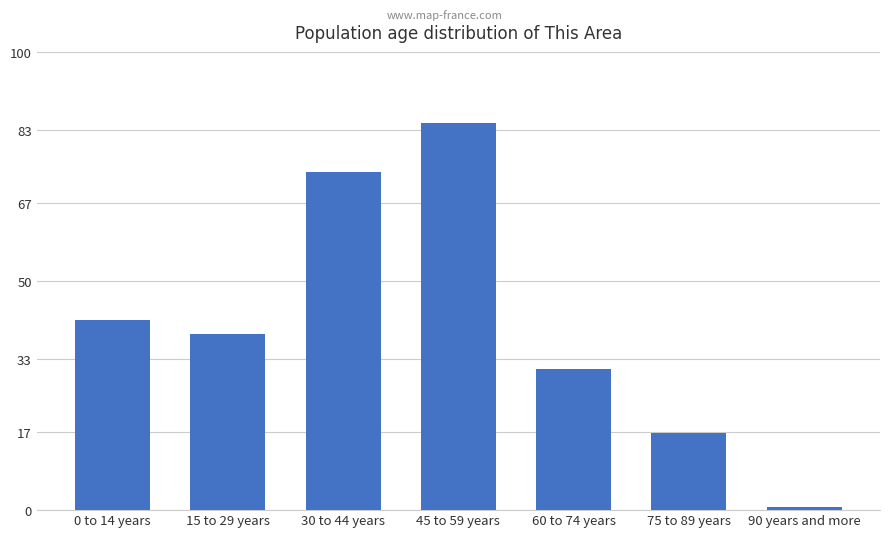

Rank the categories by value from highest to lowest.

45 to 59 years, 30 to 44 years, 0 to 14 years, 15 to 29 years, 60 to 74 years, 75 to 89 years, 90 years and more